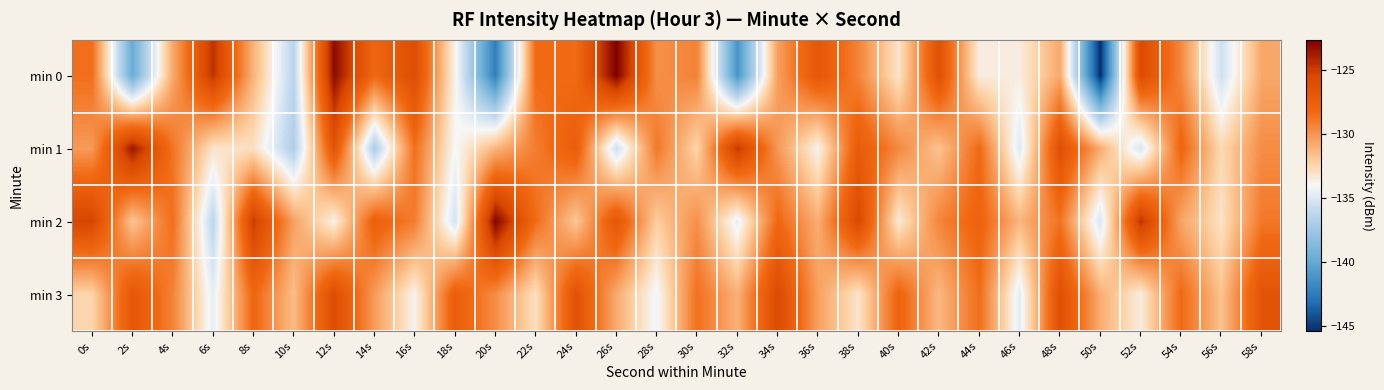

Rank the series at 28s from highest to lowest value.

min 1, min 0, min 2, min 3